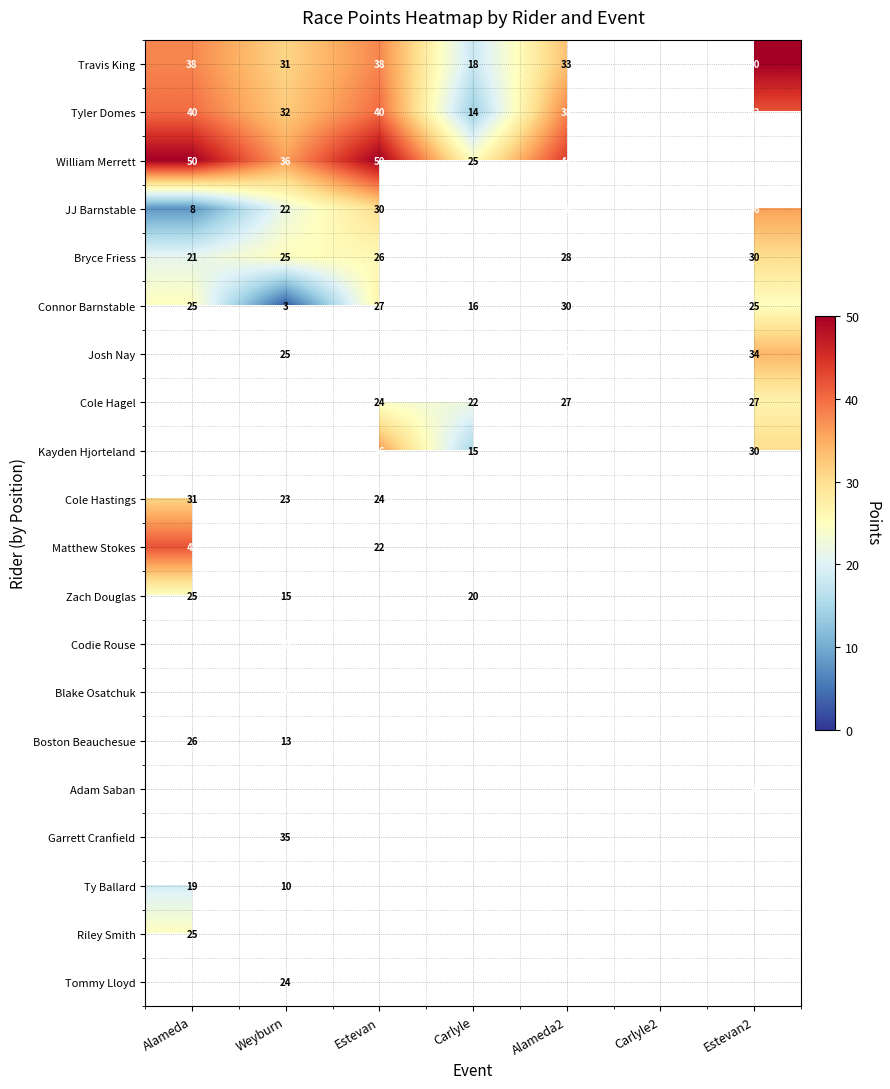

What is the difference between the Connor Barnstable values at Weyburn and Alameda2?

27